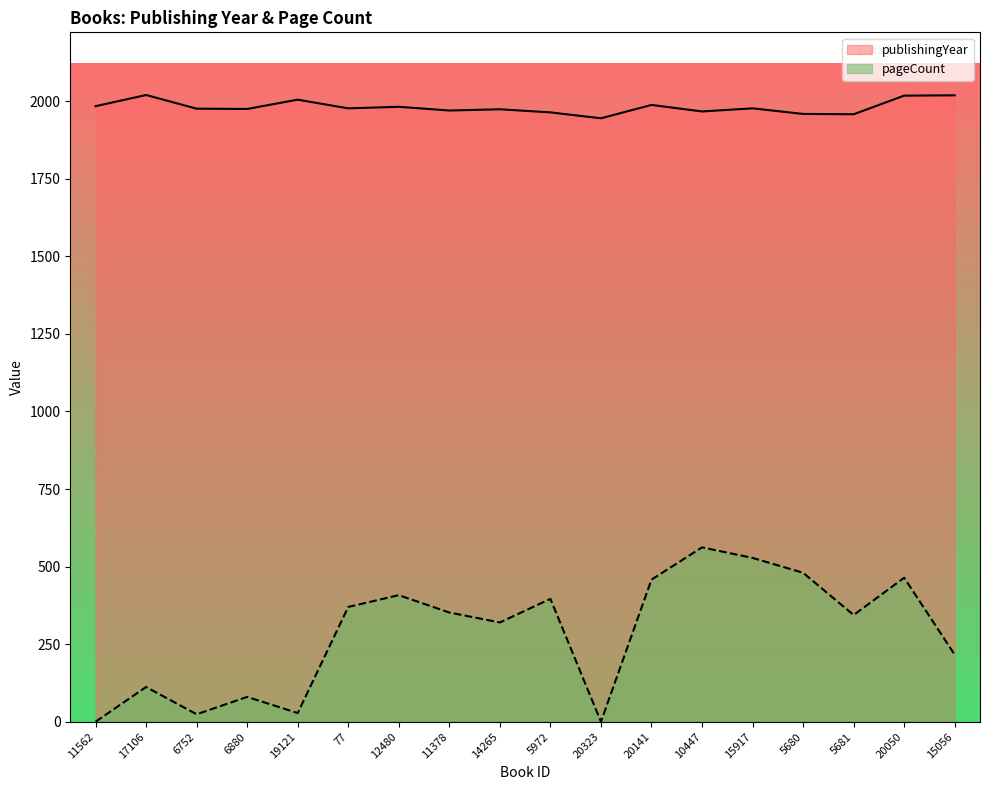

What is the difference between the pageCount values at 20323 and 15056?

216